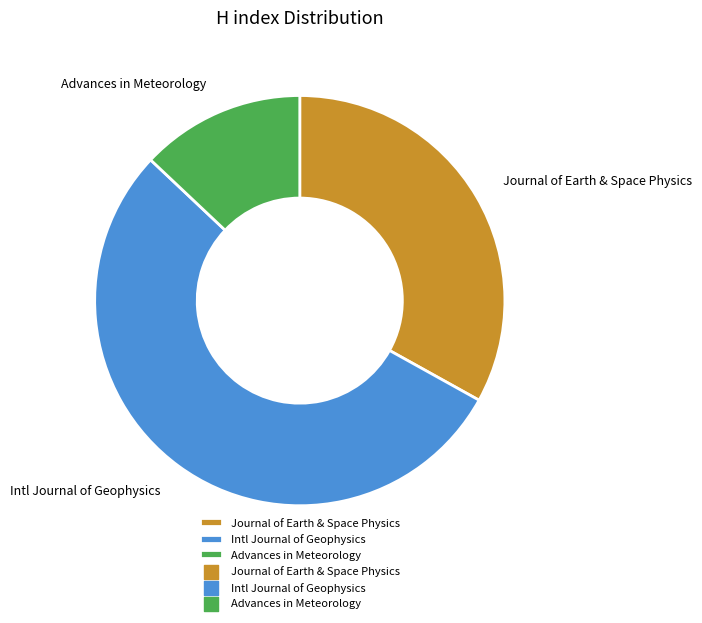

Approximately how many times larger is the value at Journal of Earth & Space Physics compared to Advances in Meteorology?

2.6